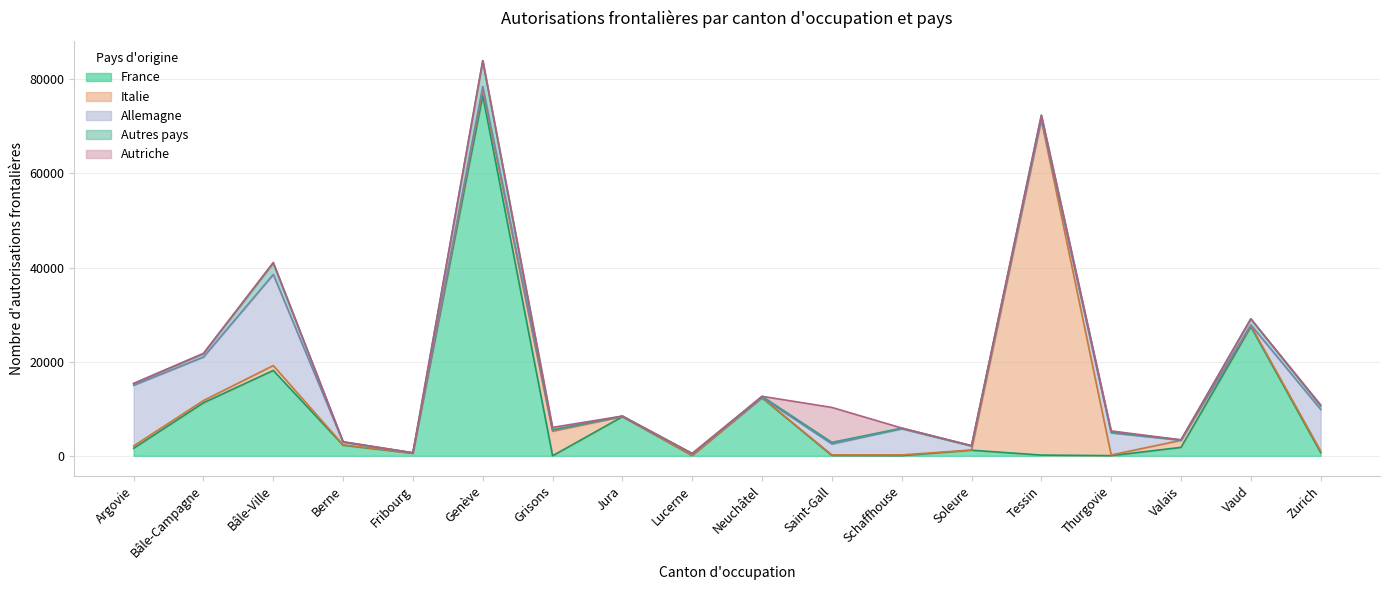

How many data points in Autres pays are above 263?

8